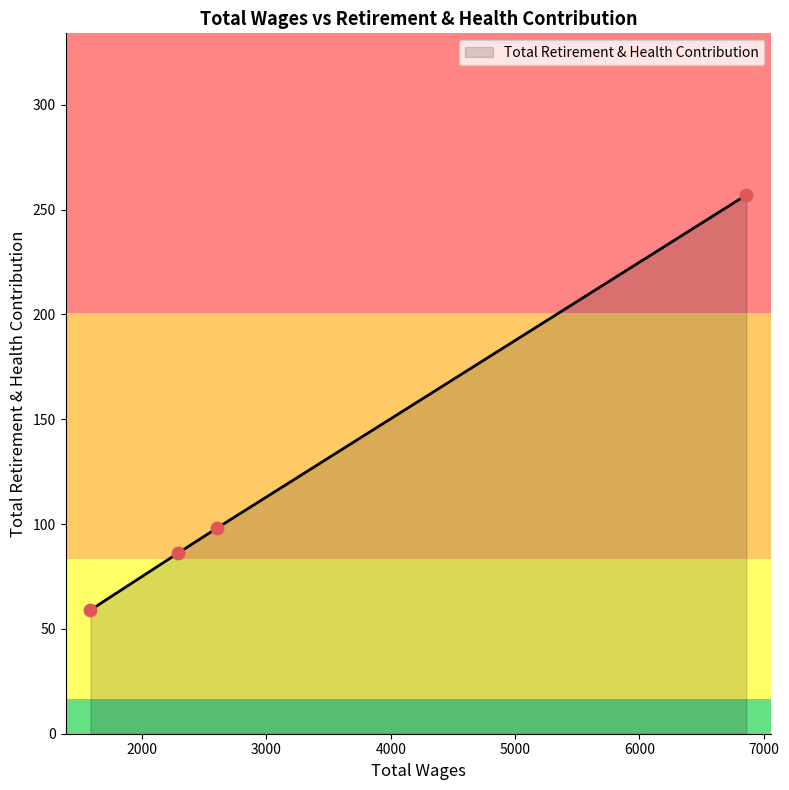

What is the difference between the maximum and second lowest values?

171